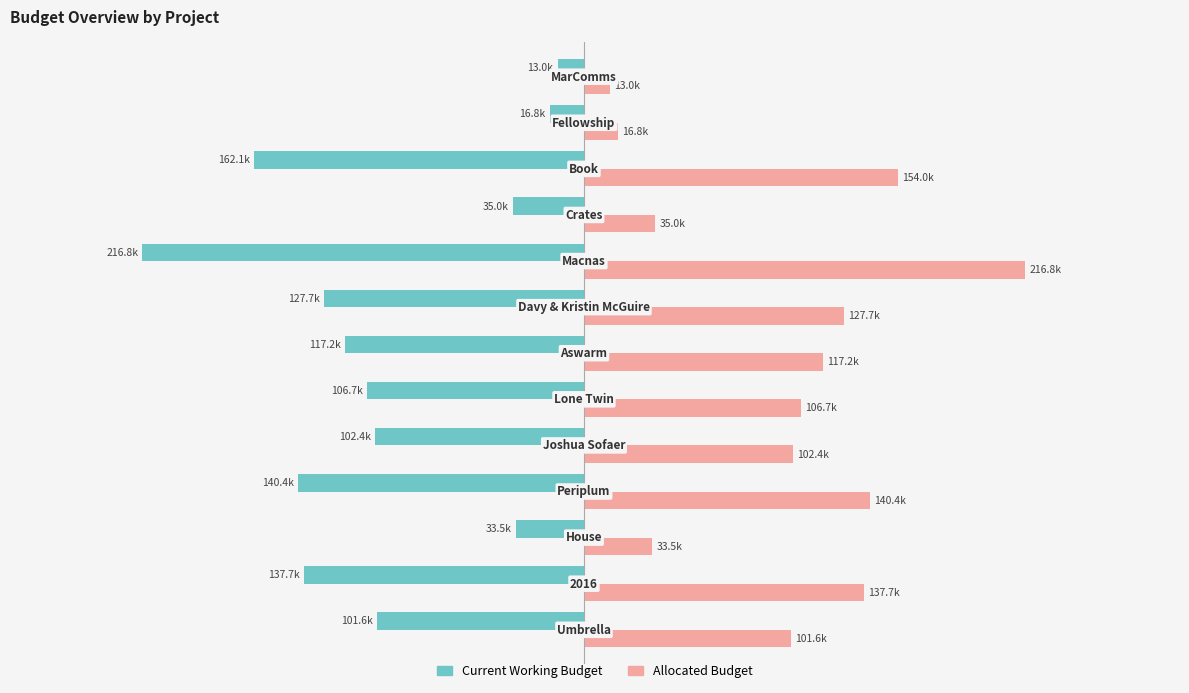

What are all the series names shown in the legend?

Current Working Budget, Allocated Budget